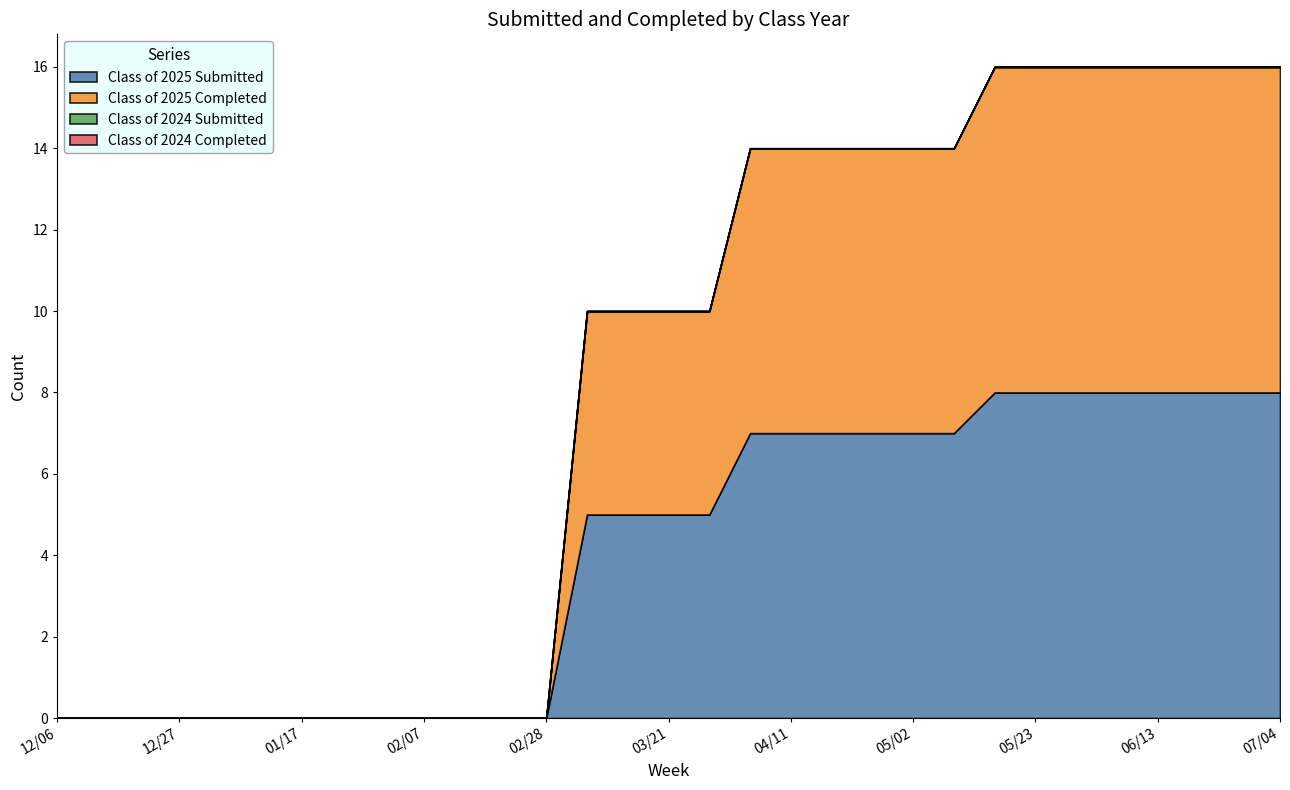

What is the total value across all series at 03/07?

10